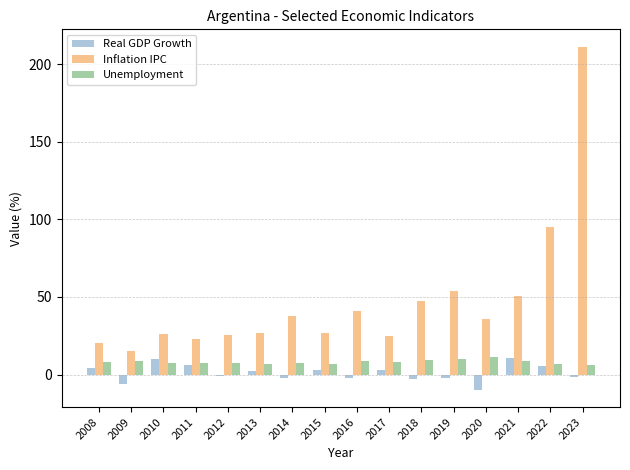

What is the lowest value of the Unemployment series?

6.1